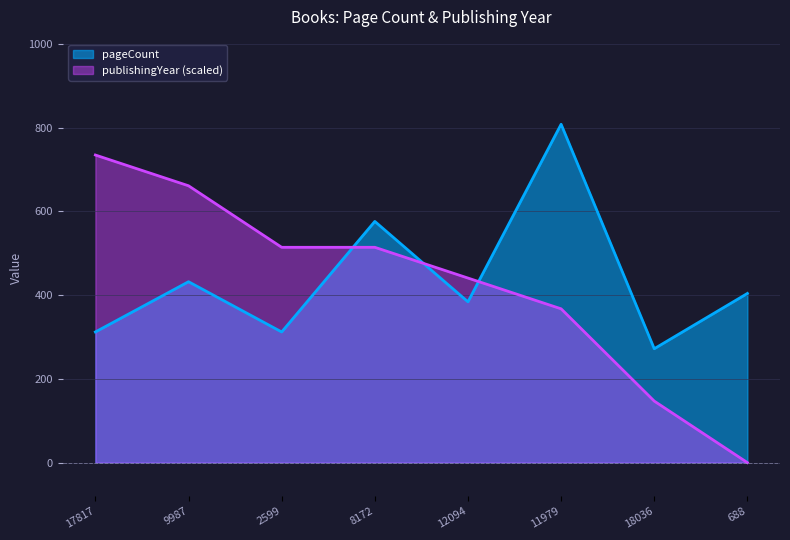

Which series has the largest total across all categories?

pageCount